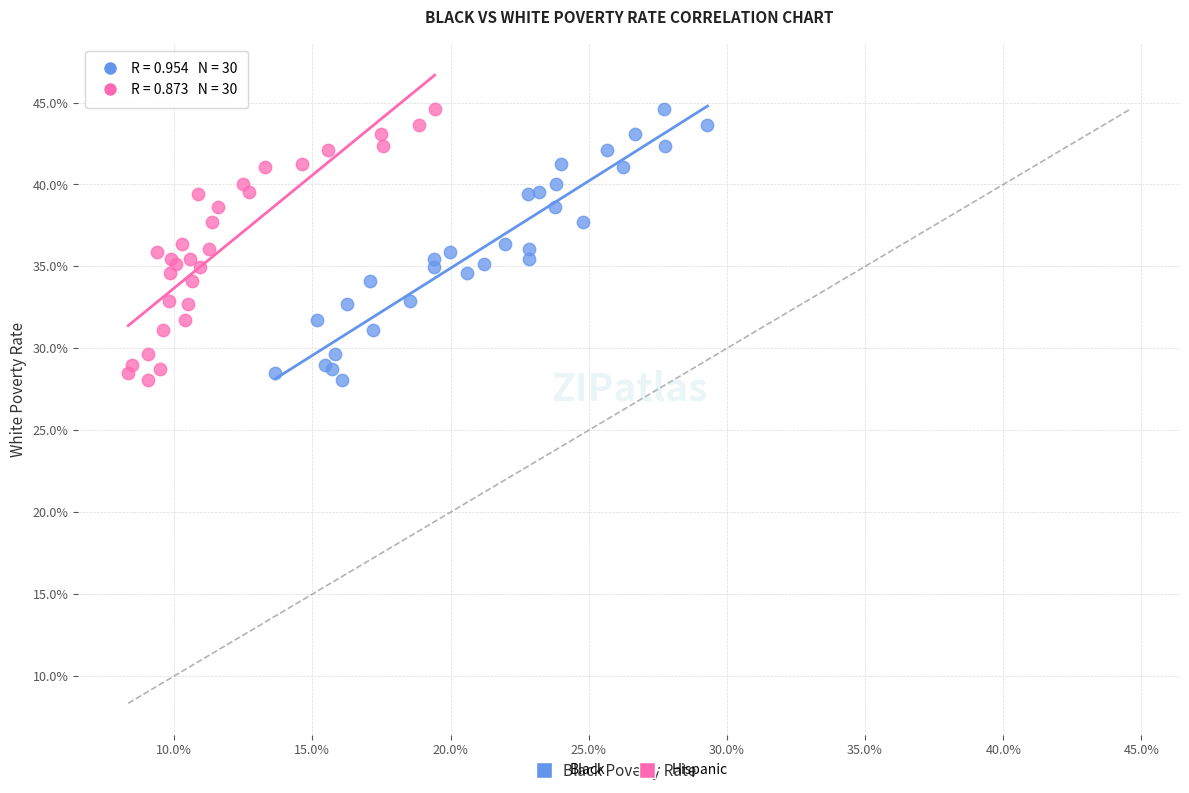

What are all the series names shown in the legend?

Black, Hispanic